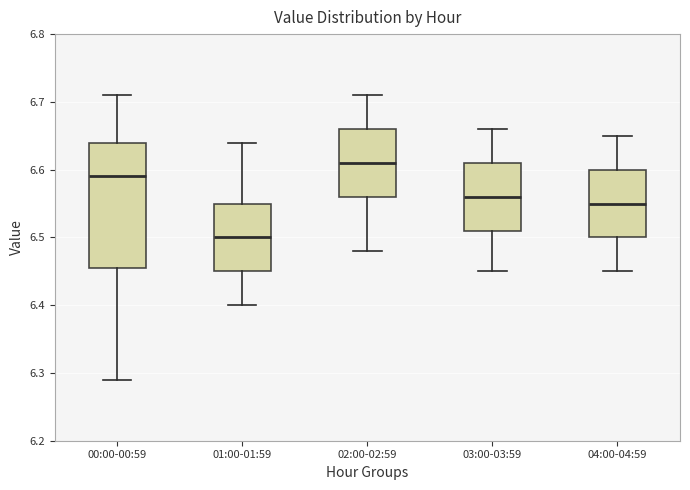

Which box is the tallest, from its lower edge to its upper edge?

00:00-00:59